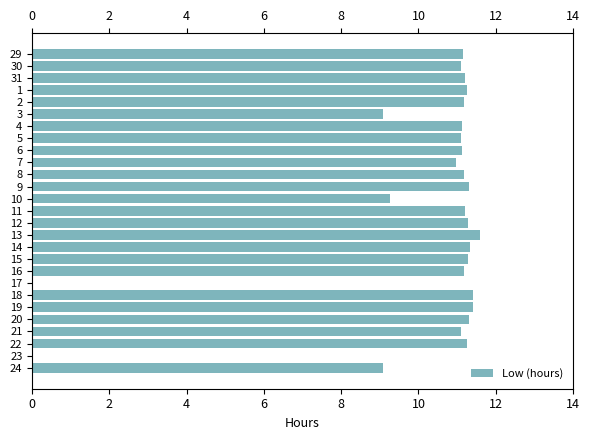

What is the approximate value at 13?

11.6